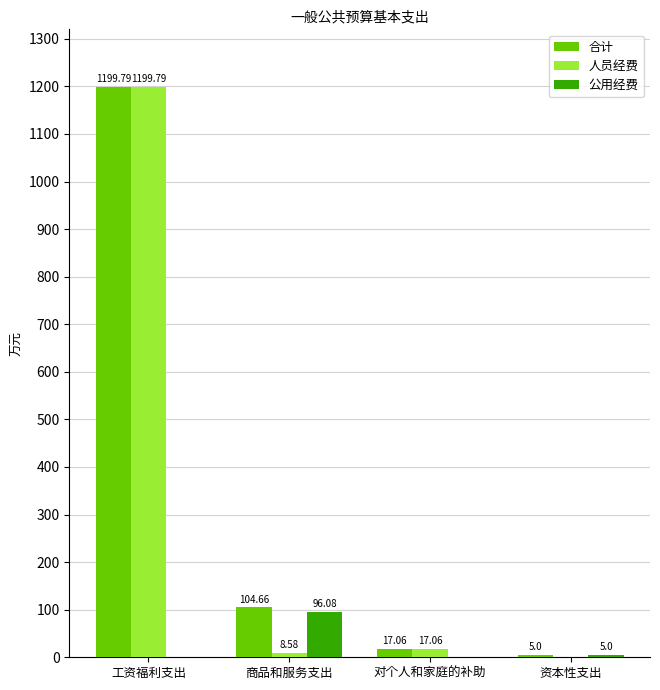

Reading right to left, extract all data points from this chart.

合计: 资本性支出=5.0	对个人和家庭的补助=17.1	商品和服务支出=104.7	工资福利支出=1199.8
人员经费: 资本性支出=0.0	对个人和家庭的补助=17.1	商品和服务支出=8.6	工资福利支出=1199.8
公用经费: 资本性支出=5.0	对个人和家庭的补助=0.0	商品和服务支出=96.1	工资福利支出=0.0